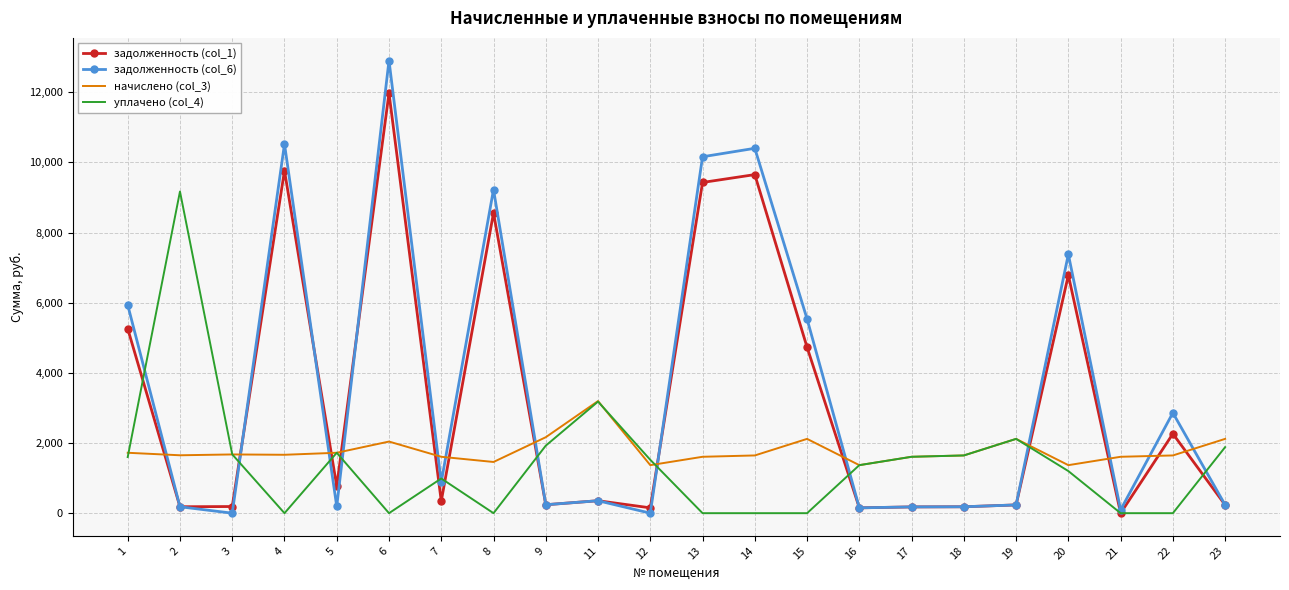

Which series has the largest total across all categories?

задолженность (col_6)